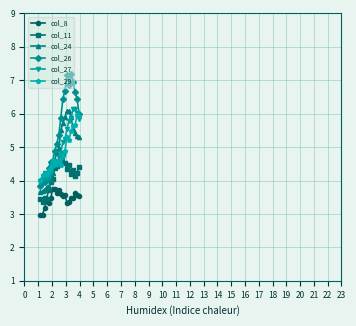

Count the number of data series in this chart.

6